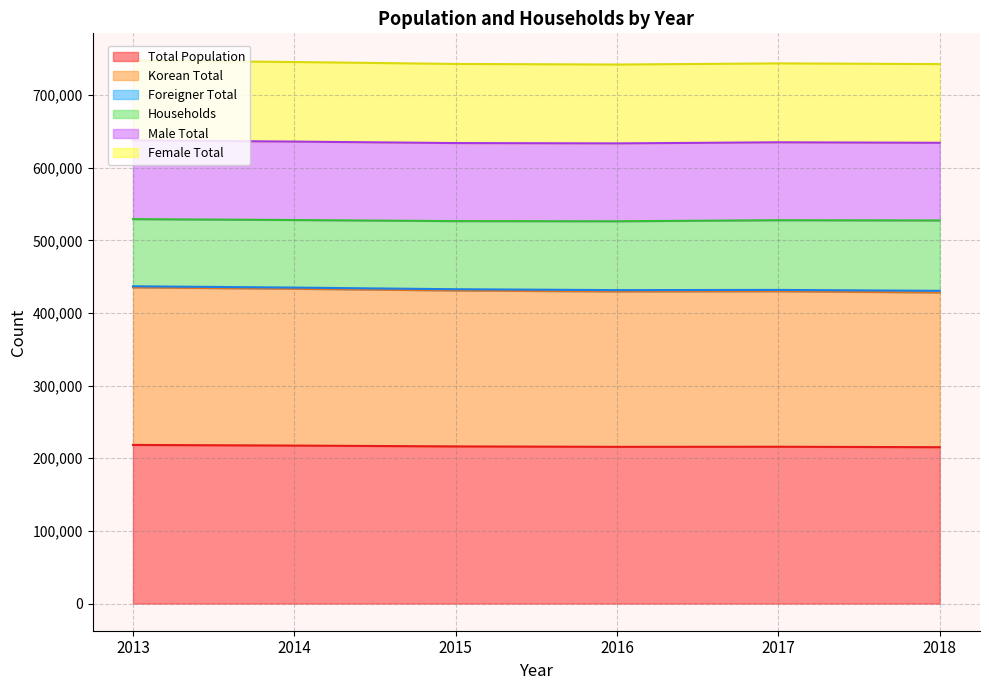

What is the minimum value for Total Population?

215239